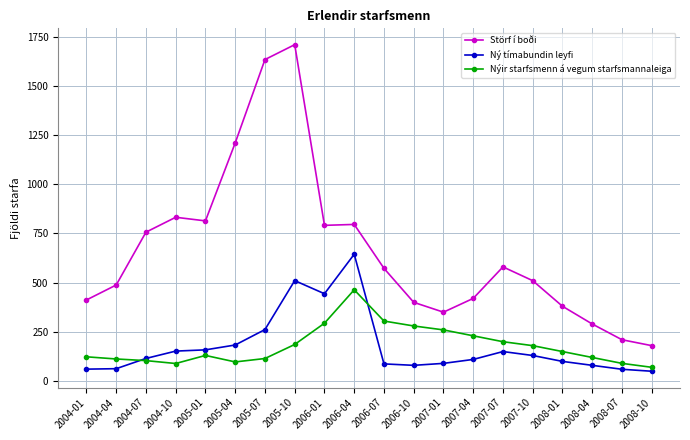

How many data points in Nýir starfsmenn á vegum starfsmannaleiga are less than 150?

10